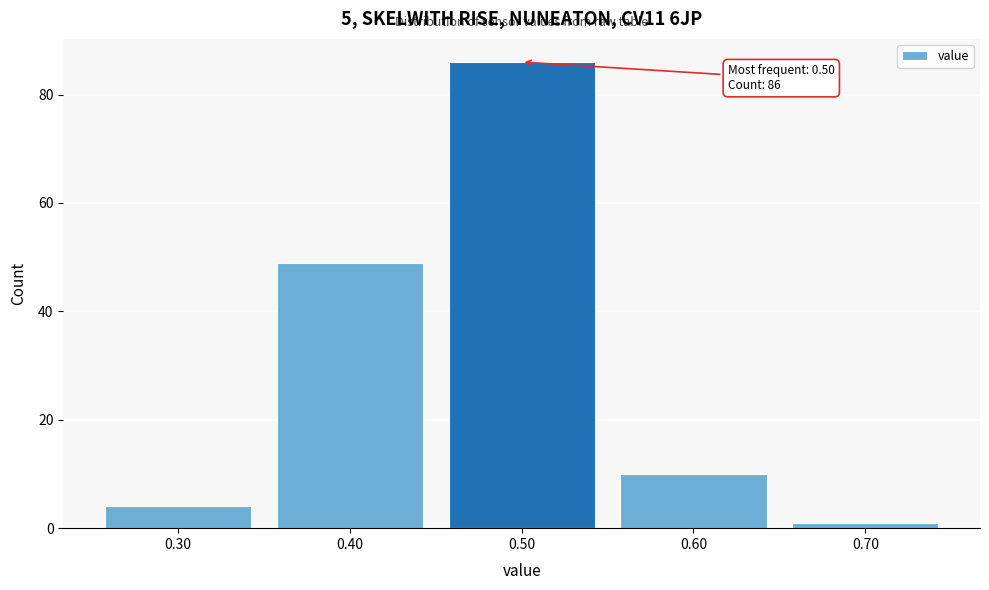

Reading left to right, transcribe all the data shown in this chart.

4	49	86	10	1